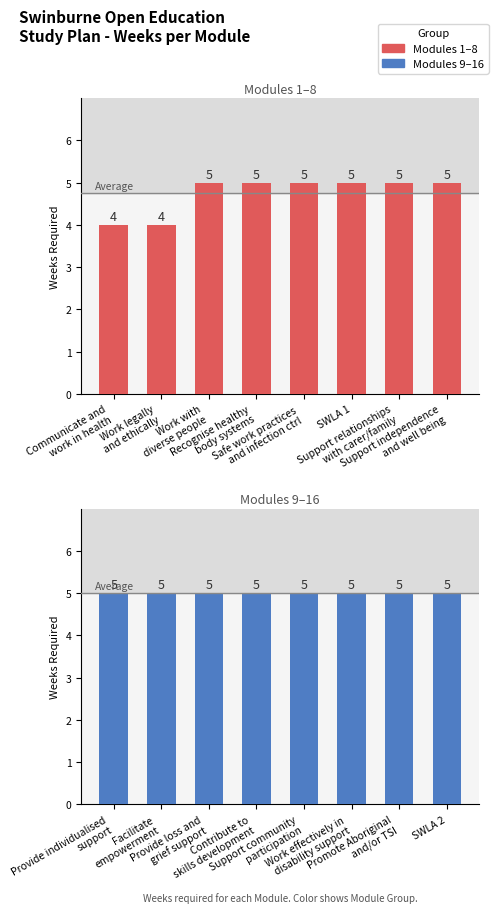

Which category has the lowest value in the Modules 1-8 series?

Communicate and
work in health